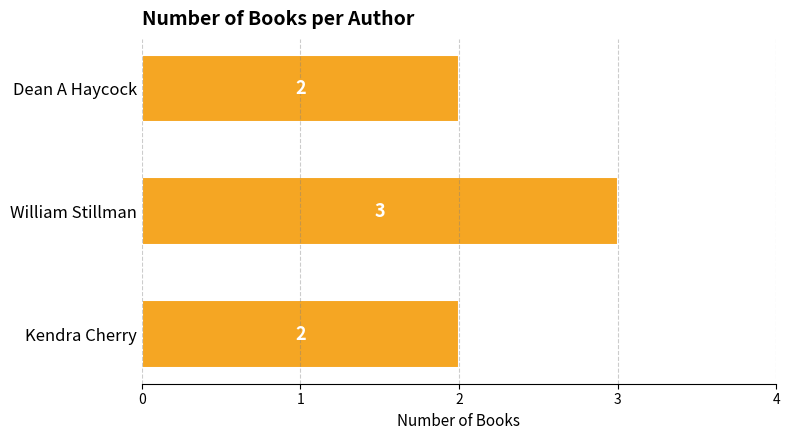

Count the values in the range 2 to 3.

3